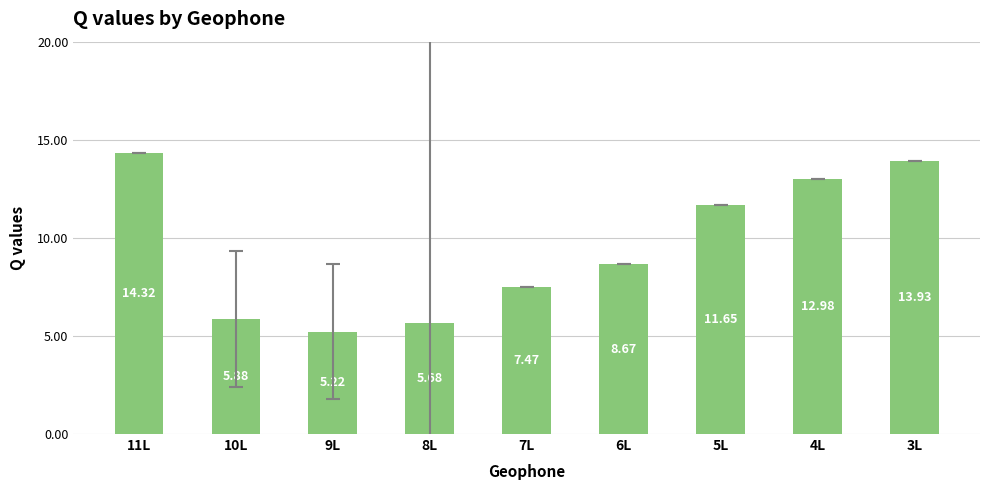

What is the label of the 8th bar from the right?

10L